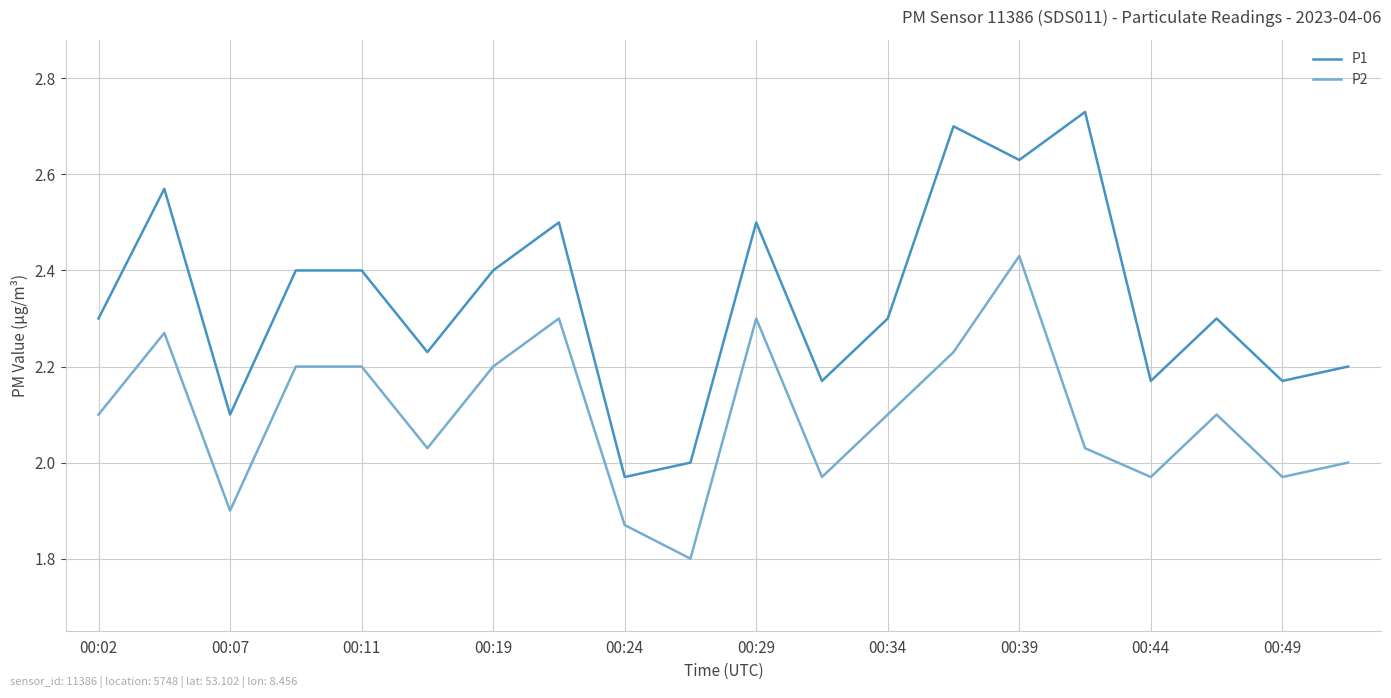

How many interior local valleys does the P2 series have?

6